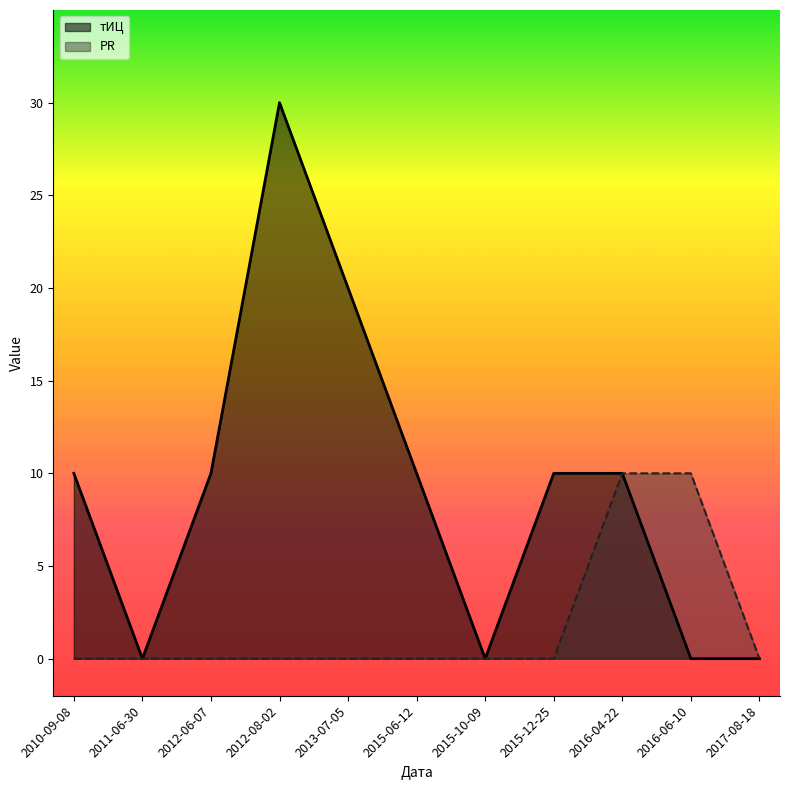

How many data points in тИЦ are less than 10?

4